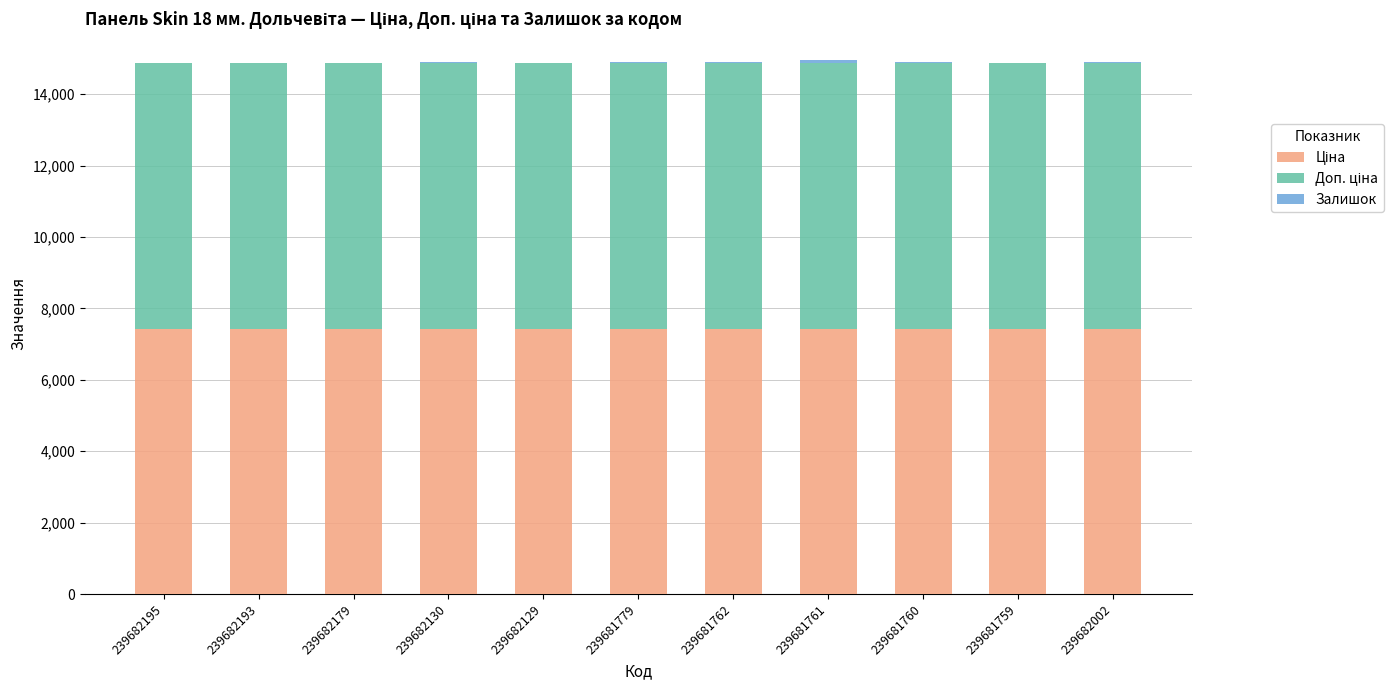

How many data points does each series have?

11